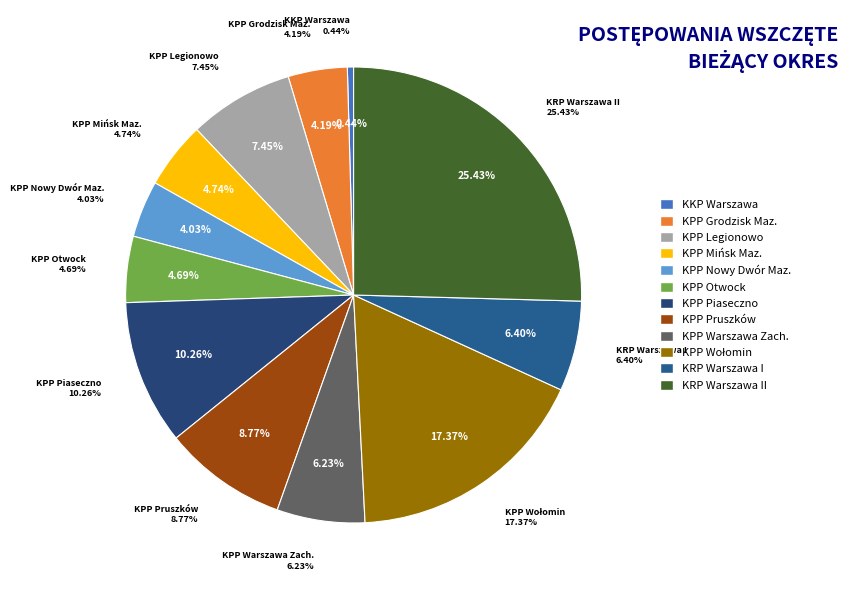

Count the number of slices in the pie.

12